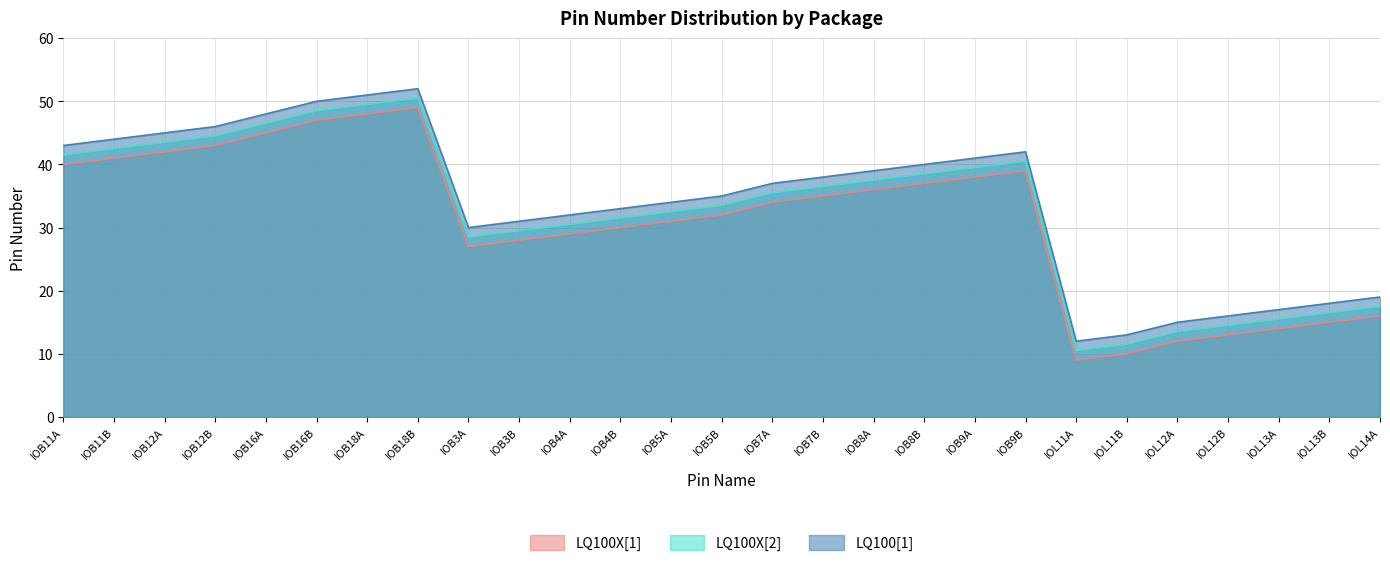

Does the chart display data point markers on the line(s)?

No